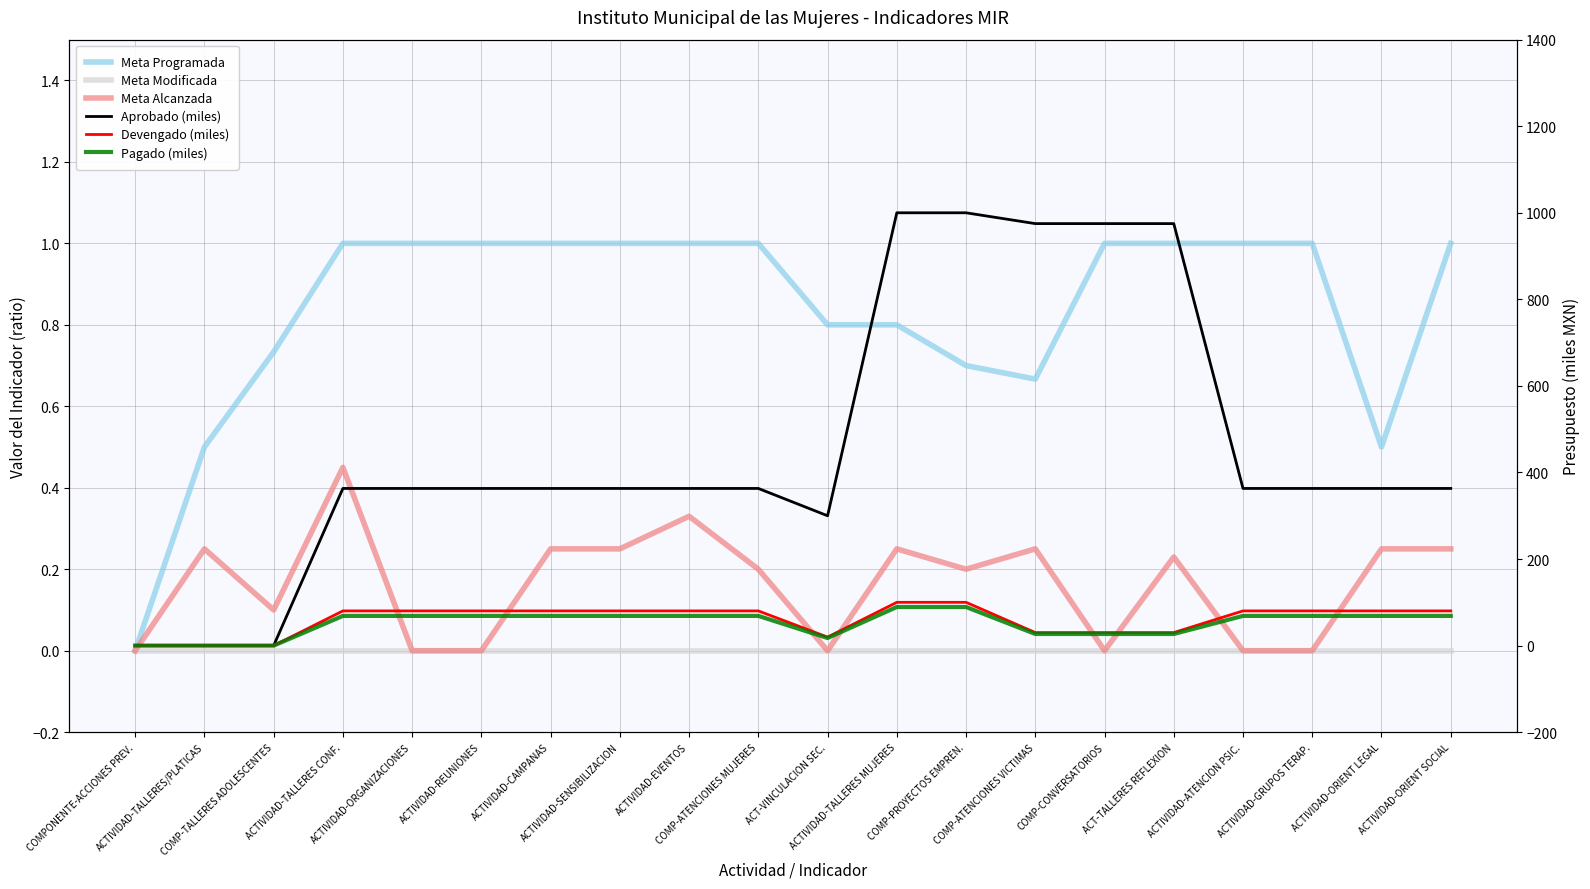

Between which two adjacent categories do Meta Alcanzada and Pagado (miles) first intersect?

COMP-TALLERES ADOLESCENTES and ACTIVIDAD-TALLERES CONF.